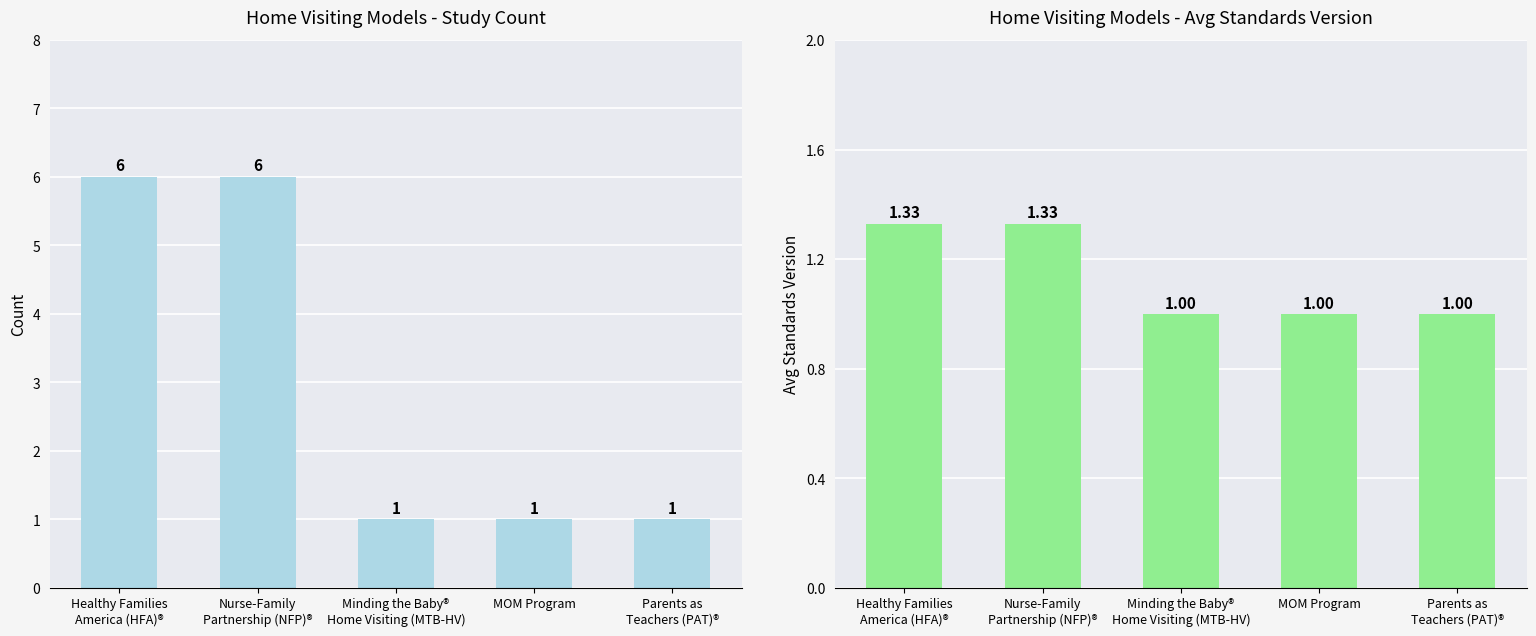

The Avg Standards Version series shows 1.3 at Nurse-Family
Partnership (NFP)®. True or false?

True